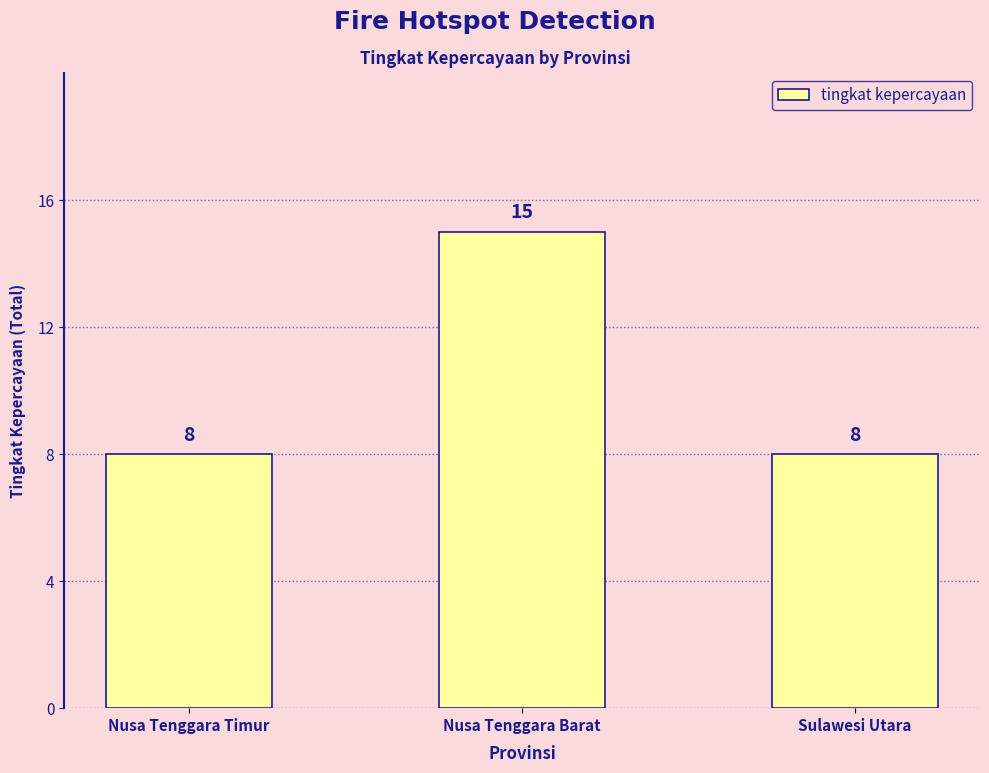

The chart shows a value of 8 at Sulawesi Utara. True or false?

True